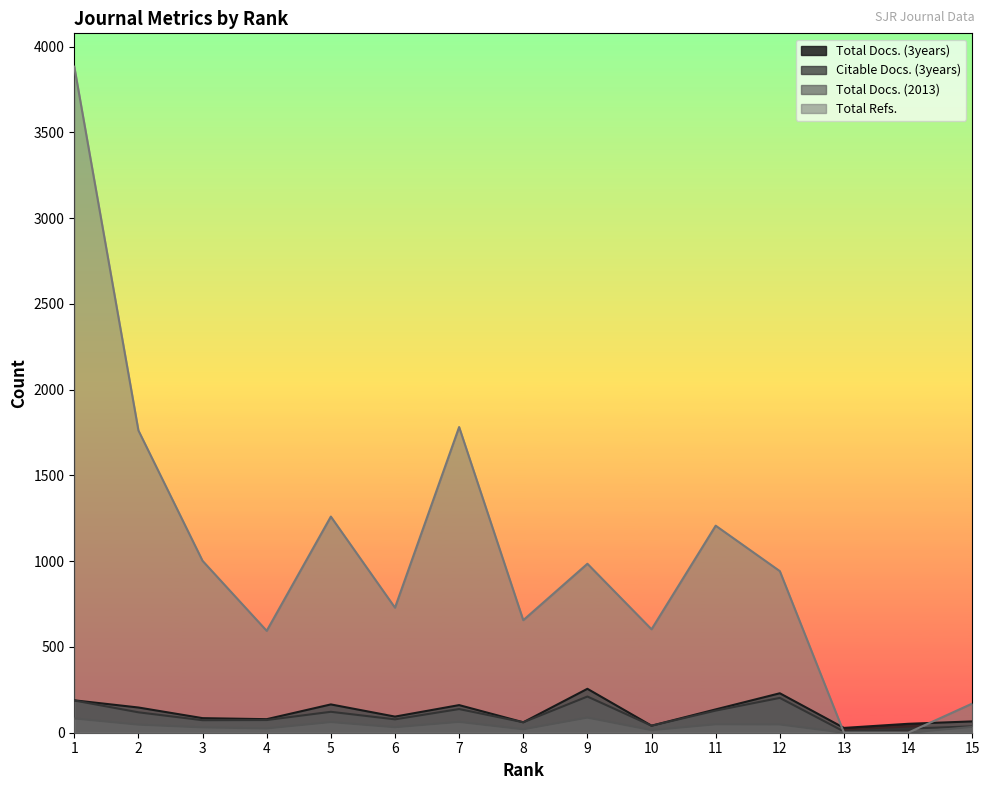

The Citable Docs. (3years) series shows 188 at 1. True or false?

True